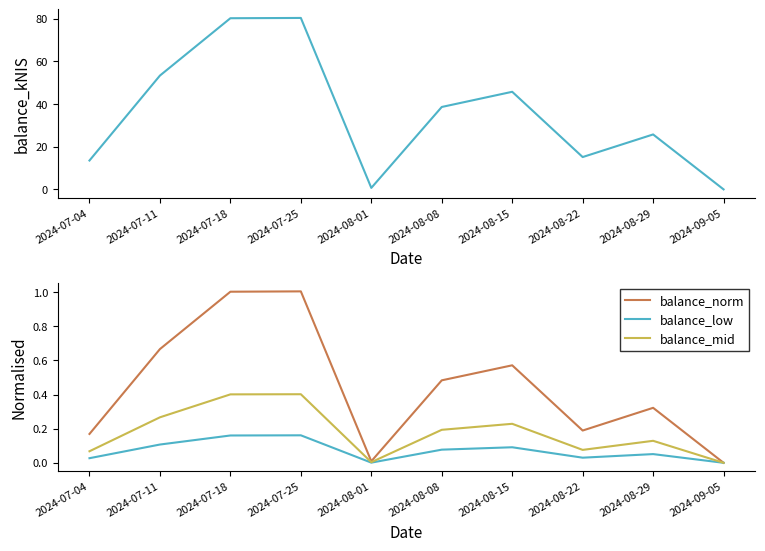

What is the greatest value displayed?

80.3